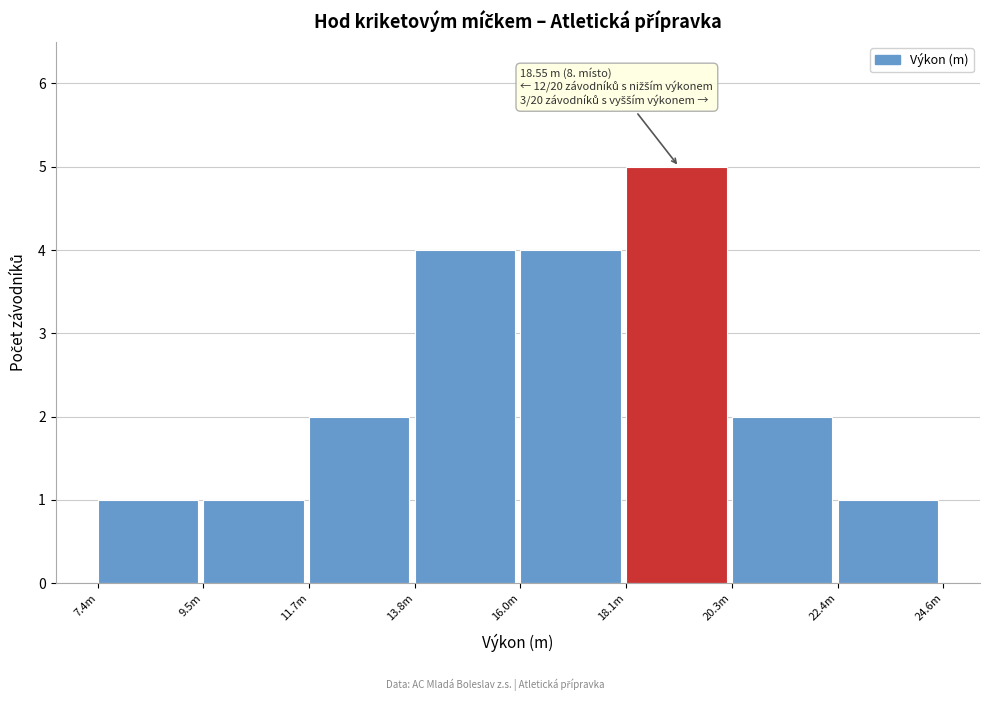

Reading right to left, list all the values displayed in this chart.

1	2	5	4	4	2	1	1